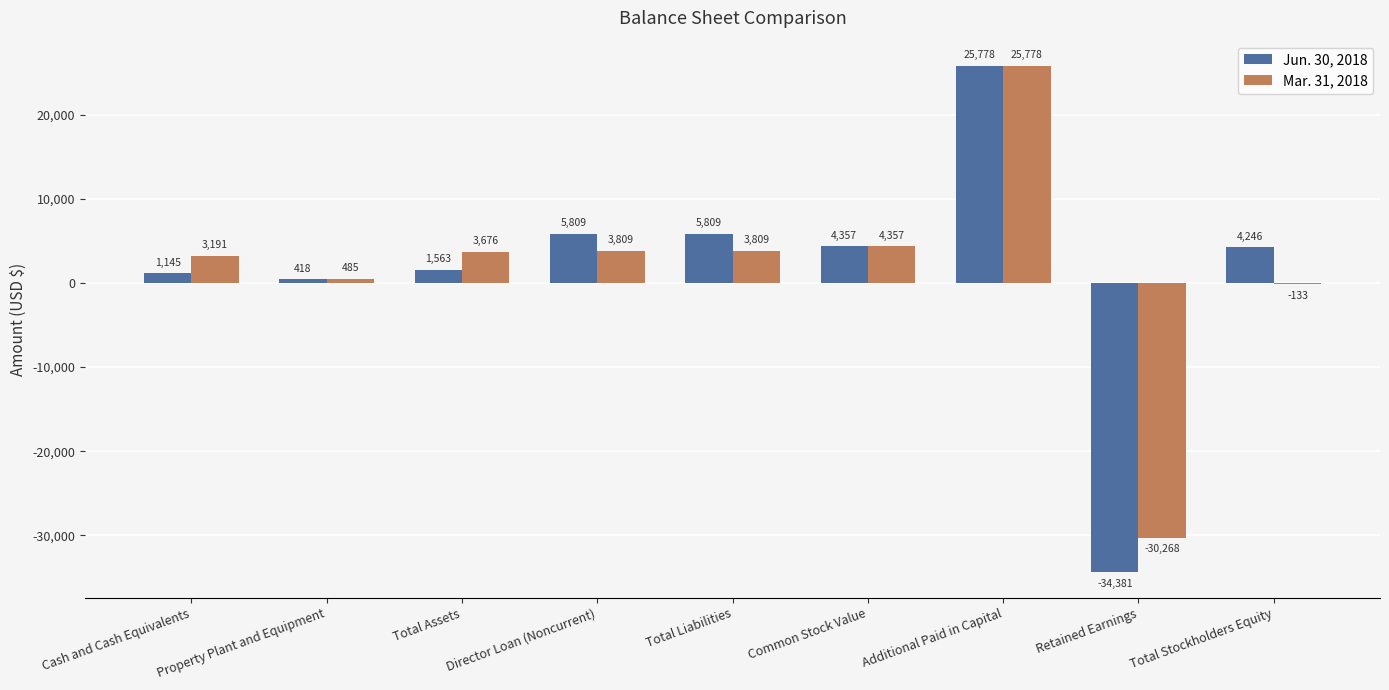

True or false: Jun. 30, 2018 has a value of -58398 at Retained Earnings.

False